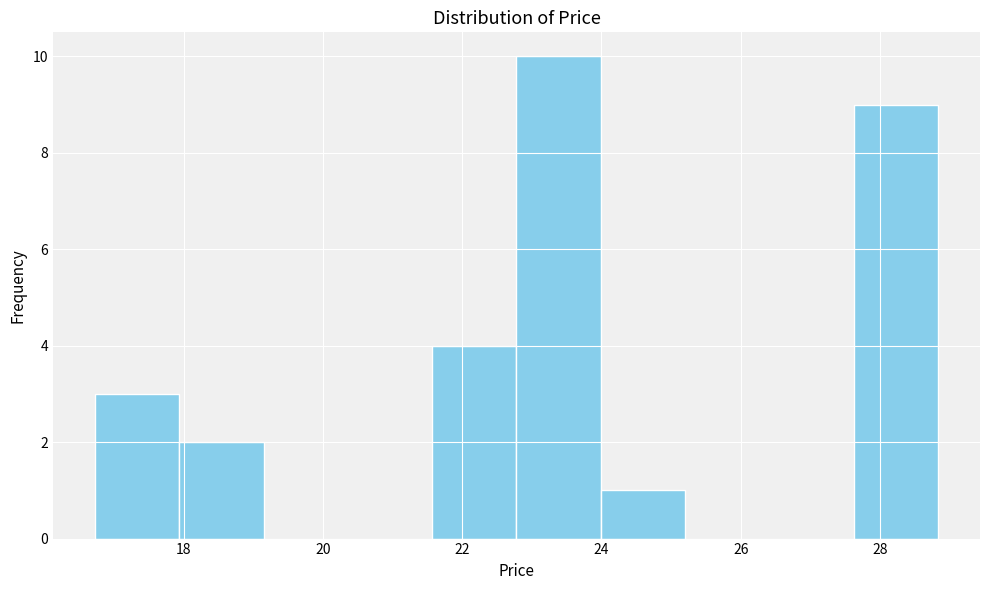

Reading left to right, transcribe this chart: for each bar, give the range it covers on the x-axis and its height. Neither the bar edges nor the heights are printed on the chart, so give them approximately, as read against the axes.

16.8 to 18.0: 3
18.0 to 19.2: 2
19.2 to 20.4: 0
20.4 to 21.6: 0
21.6 to 22.8: 4
22.8 to 24.0: 10
24.0 to 25.2: 1
25.2 to 26.4: 0
26.4 to 27.6: 0
27.6 to 28.8: 9